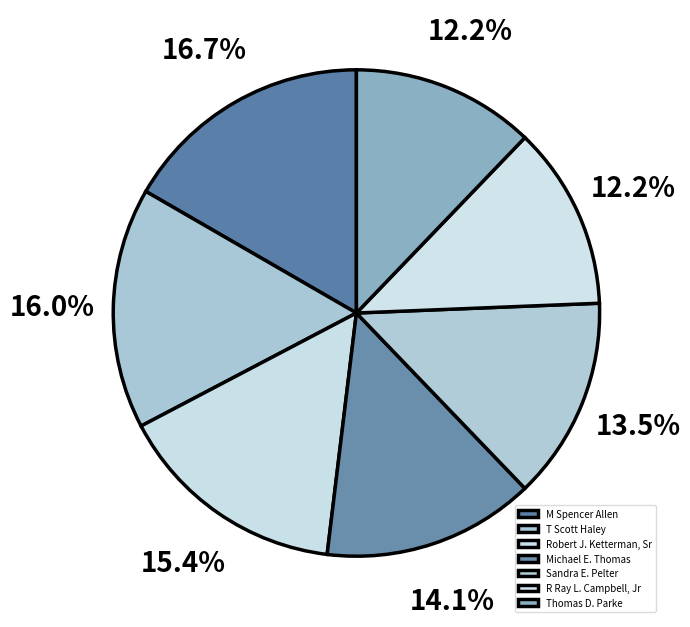

To the nearest percent, what is the difference between the largest and smallest slice percentages?

4%